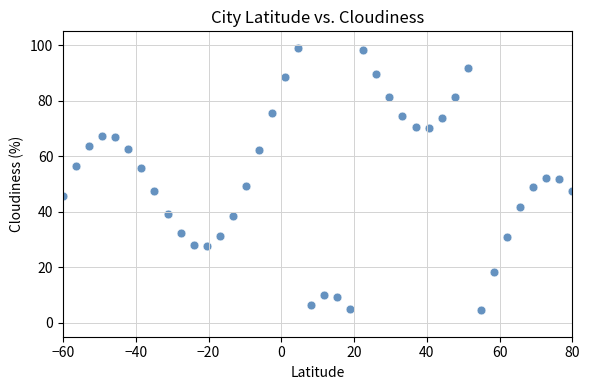

What is the range of X values (max minus min)?

140.0